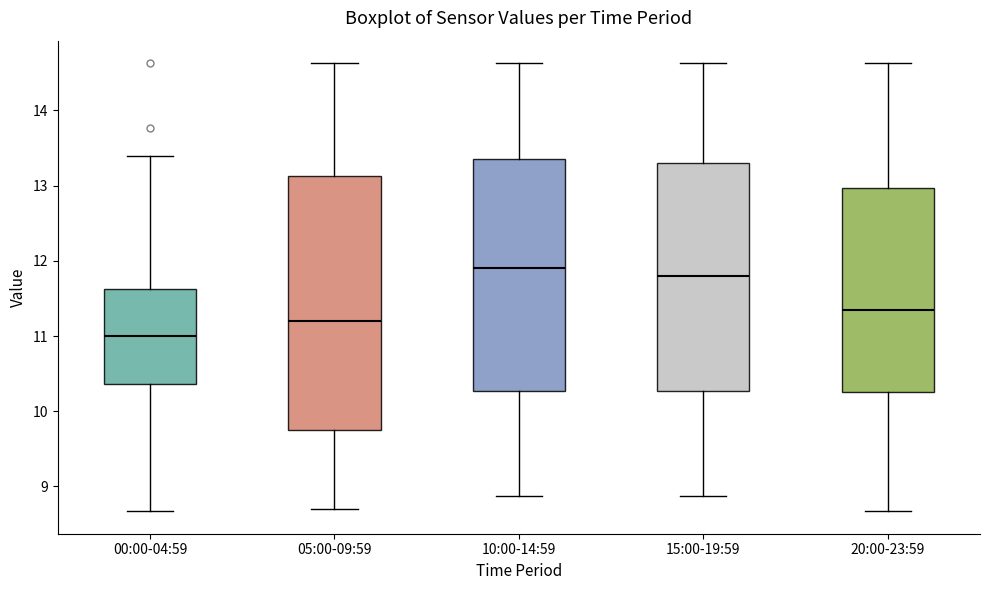

Reading left to right, transcribe this box plot: for each box, give where its median line is, the range the box spans, and where its two whiskers end, as read against the y-axis. The values are not printed on the chart, so give them approximately, as read against the axis.

00:00-04:59: median 11.0, box 10.4 to 11.6, whiskers 8.7 to 13.4
05:00-09:59: median 11.2, box 9.8 to 13.1, whiskers 8.7 to 14.6
10:00-14:59: median 11.9, box 10.3 to 13.4, whiskers 8.9 to 14.6
15:00-19:59: median 11.8, box 10.3 to 13.3, whiskers 8.9 to 14.6
20:00-23:59: median 11.4, box 10.3 to 13.0, whiskers 8.7 to 14.6